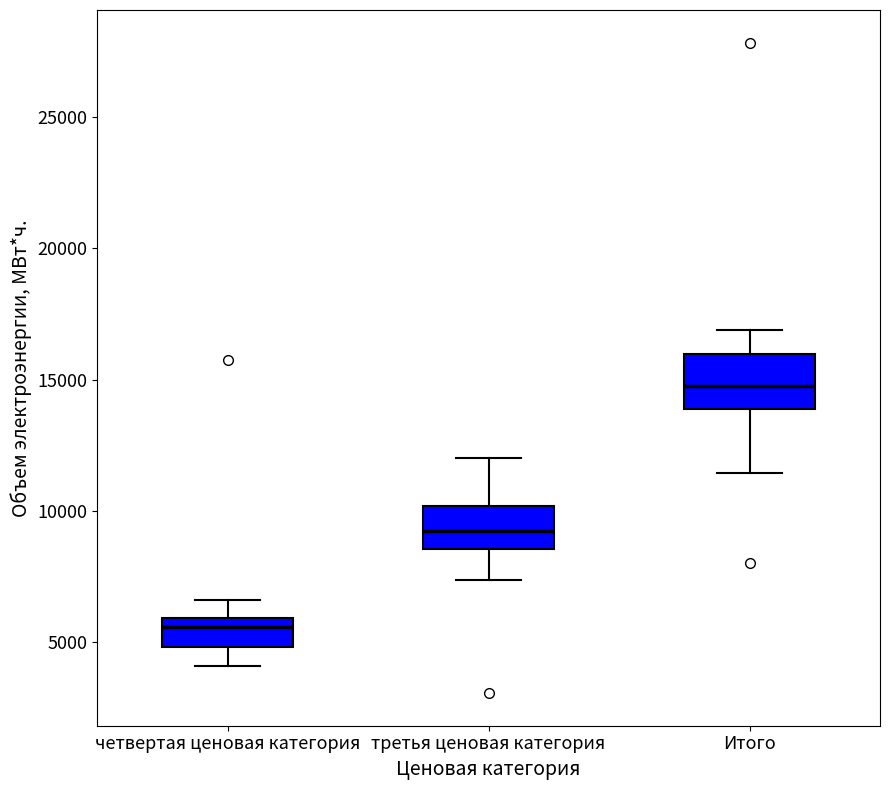

Reading left to right, transcribe this box plot: for each box, give where its median line is, the range the box spans, and where its two whiskers end, as read against the y-axis. The values are not printed on the chart, so give them approximately, as read against the axis.

четвертая ценовая категория: median 5500, box 5000 to 6000, whiskers 4000 to 6500
третья ценовая категория: median 9500, box 8500 to 10000, whiskers 7500 to 12000
Итого: median 15000, box 14000 to 16000, whiskers 11500 to 17000